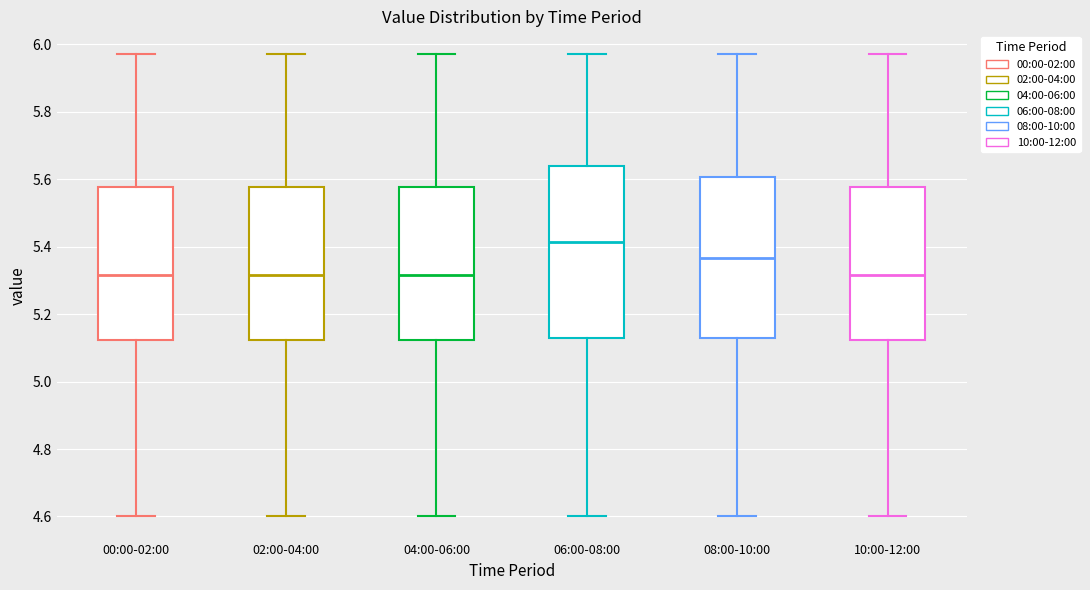

Reading left to right, transcribe this box plot: for each box, give where its median line is, the range the box spans, and where its two whiskers end, as read against the y-axis. The values are not printed on the chart, so give them approximately, as read against the axis.

00:00-02:00: median 5.32, box 5.12 to 5.58, whiskers 4.60 to 5.98
02:00-04:00: median 5.32, box 5.12 to 5.58, whiskers 4.60 to 5.98
04:00-06:00: median 5.32, box 5.12 to 5.58, whiskers 4.60 to 5.98
06:00-08:00: median 5.42, box 5.14 to 5.64, whiskers 4.60 to 5.98
08:00-10:00: median 5.36, box 5.14 to 5.60, whiskers 4.60 to 5.98
10:00-12:00: median 5.32, box 5.12 to 5.58, whiskers 4.60 to 5.98